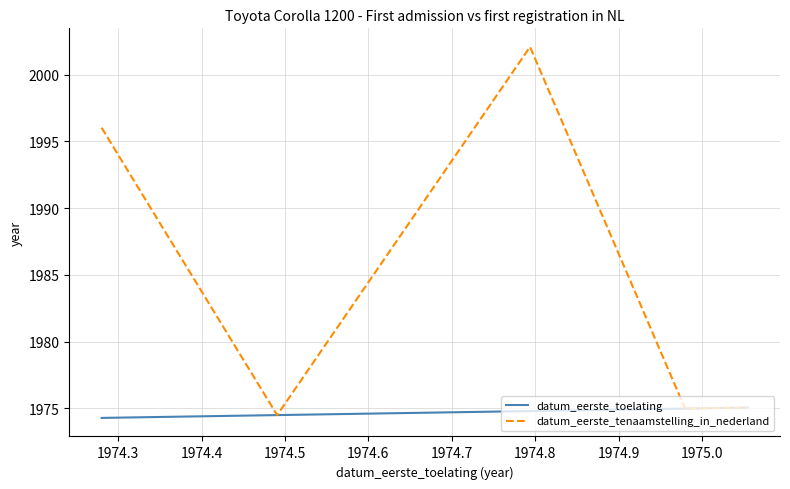

Rank the series by their average value, from highest to lowest.

datum_eerste_tenaamstelling_in_nederland, datum_eerste_toelating